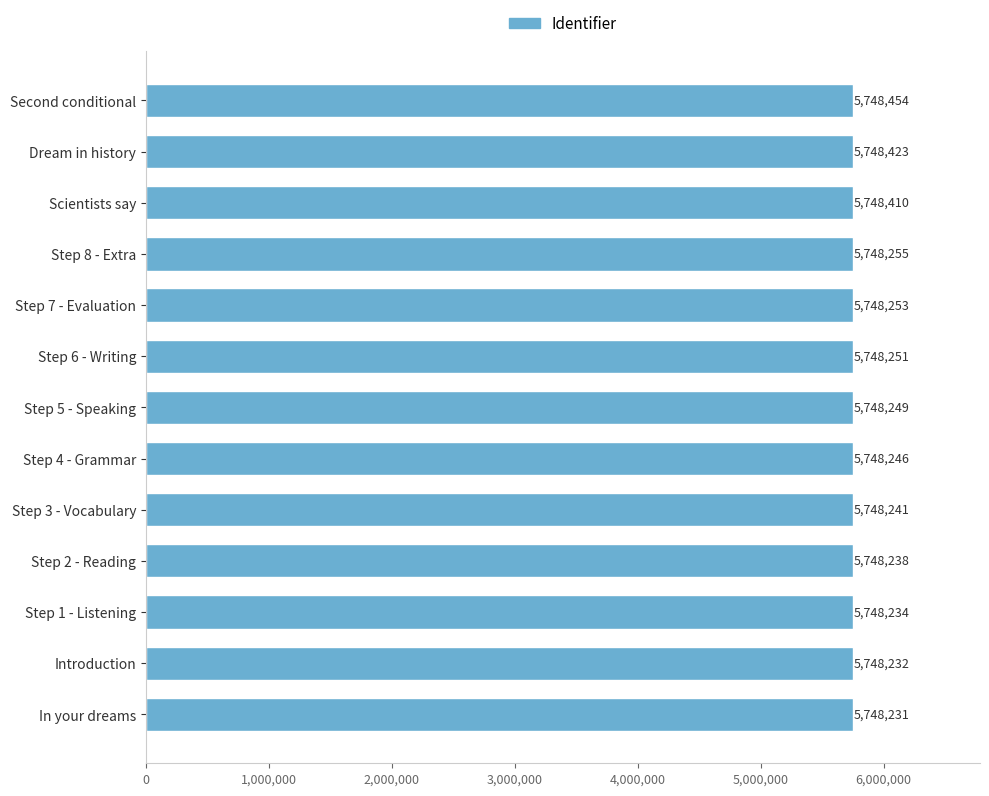

The value at Step 4 - Grammar is 5748246. True or false?

True